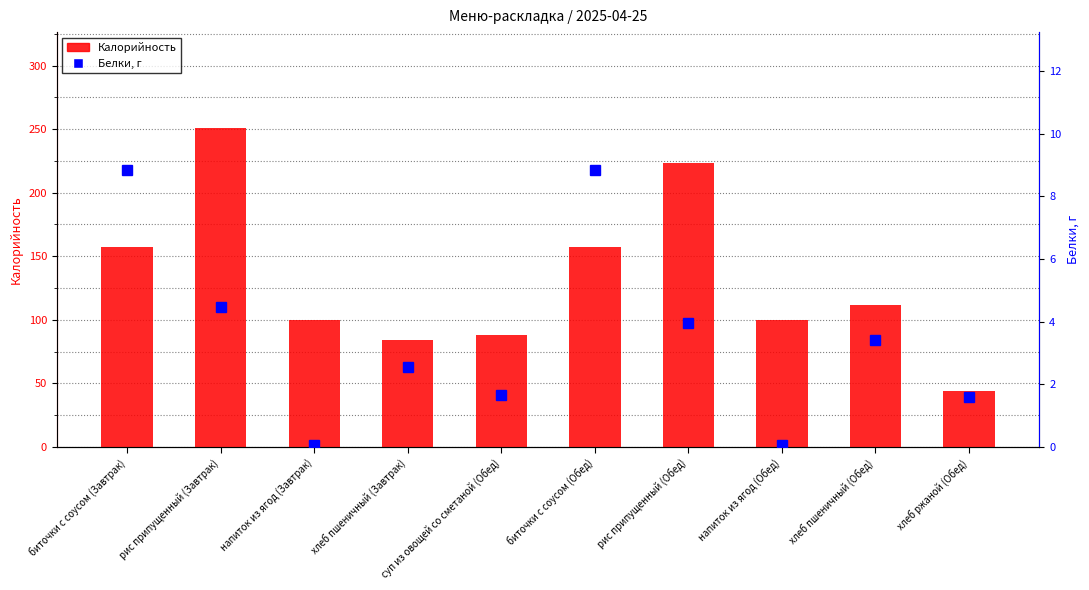

What value does the Белки, г series have at биточки с соусом (Завтрак)?

8.8